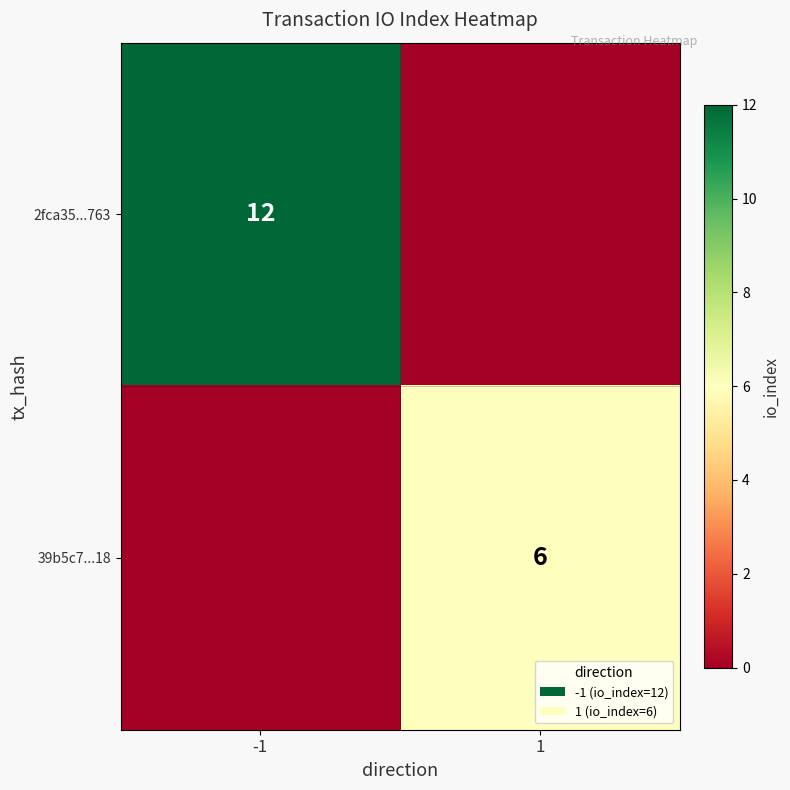

True or false: 2fca35...763 has a value of 5 at -1.

False